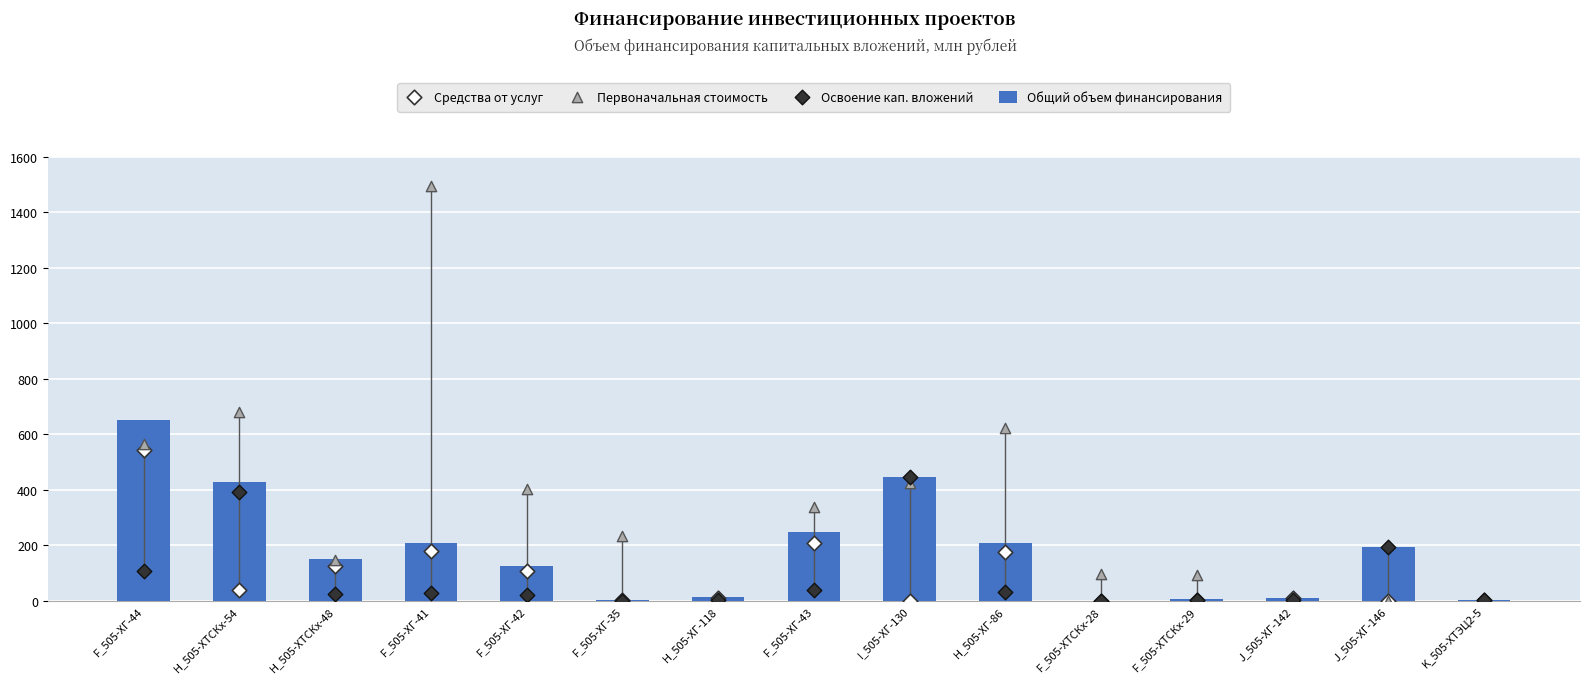

Is the value of Общий объем финансирования at F_505-ХТСКх-29 greater than the value of Освоение кап. вложений at F_505-ХТСКх-28?

Yes